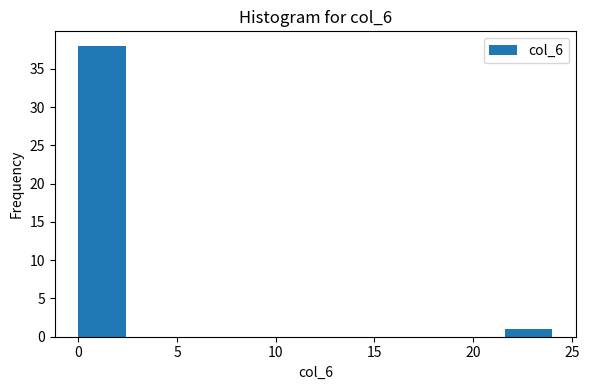

How tall is the bar that spans 21.6 to 24.0 on the x-axis? Neither the bar edges nor the heights are printed on the chart, so give them approximately, as read against the axes.

1